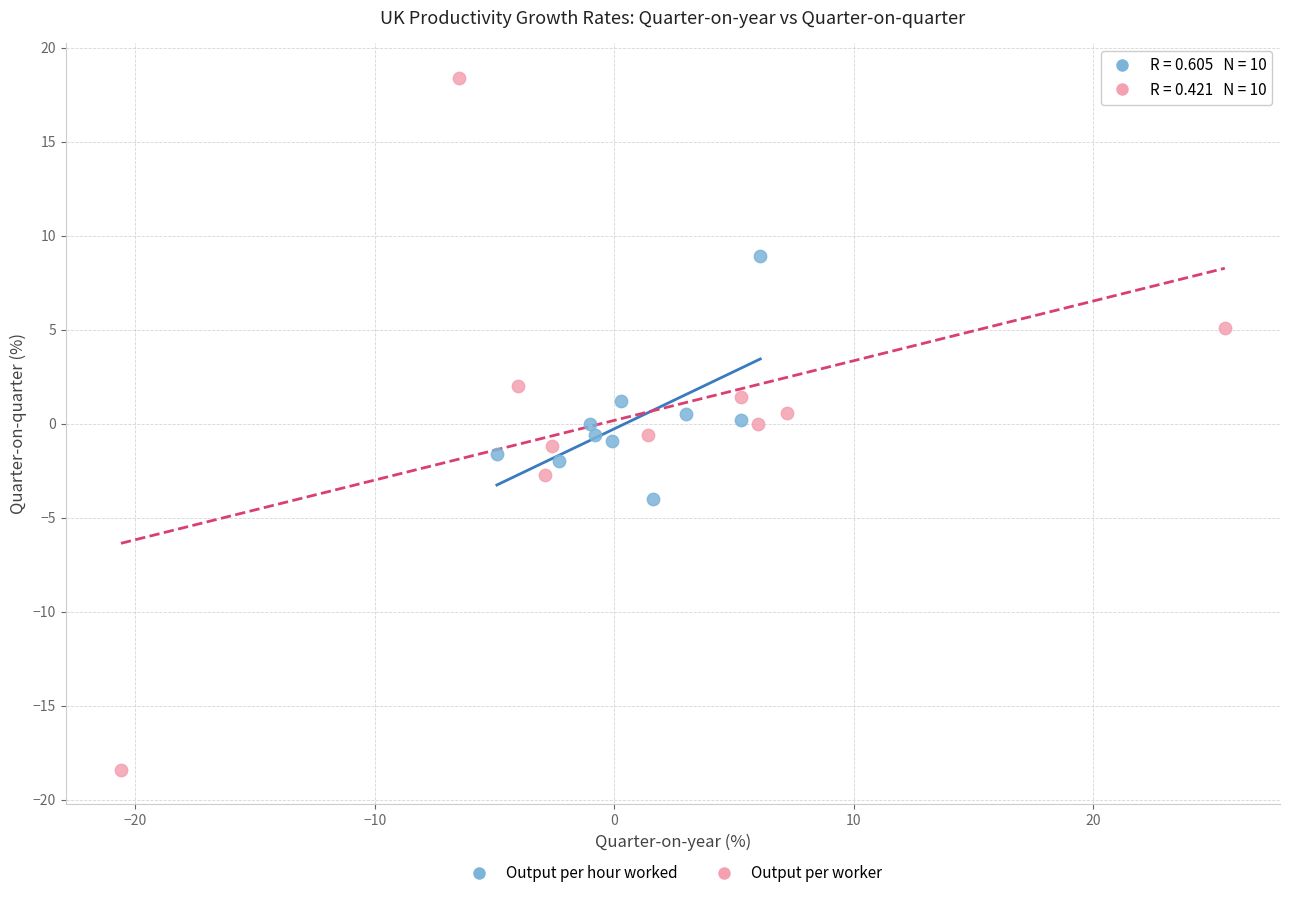

What are all the series names shown in the legend?

Output per hour worked, Output per worker